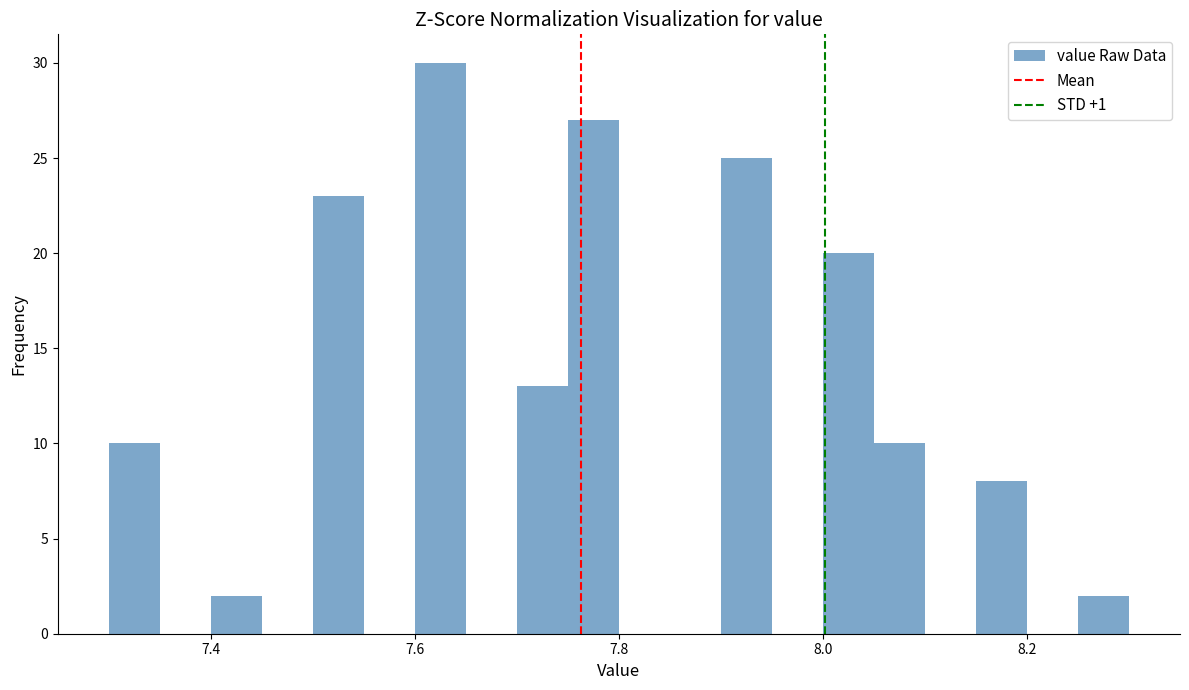

Around what value on the x-axis is the tallest bar? Give the approximate position of its centre, as read against the axis.

7.62